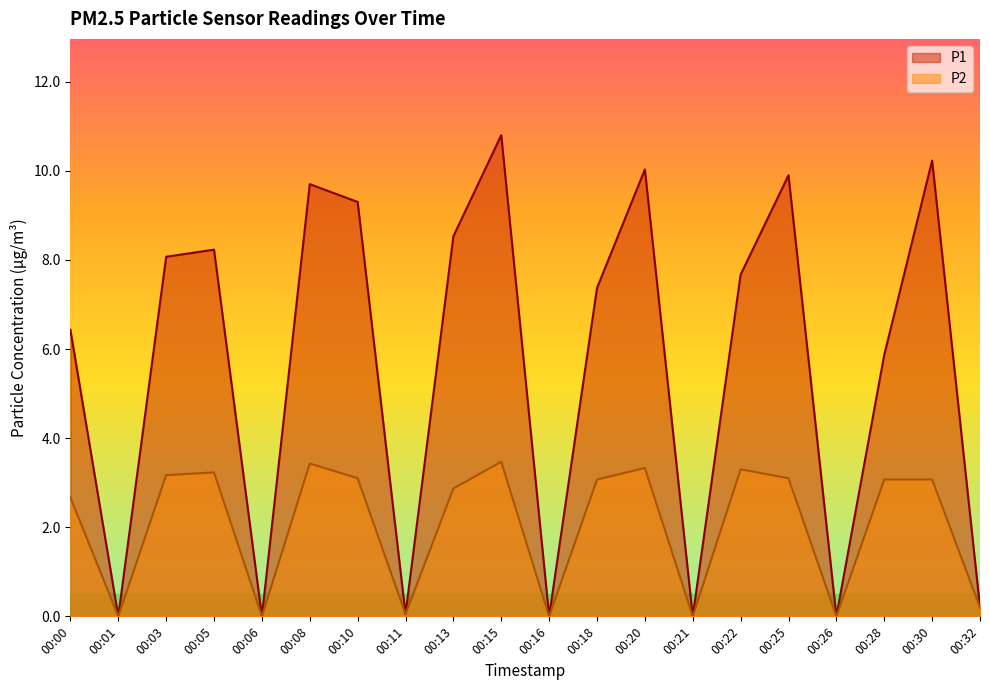

Between 00:01 and 00:20, which series saw the biggest shift?

P1